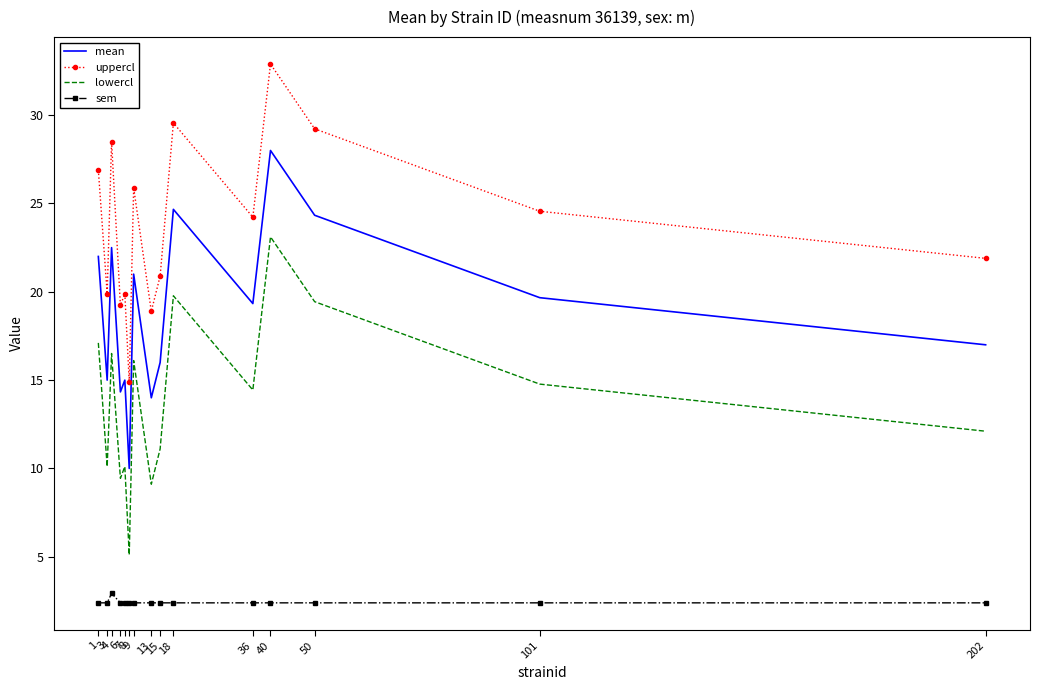

True or false: sem and uppercl intersect in this chart.

False